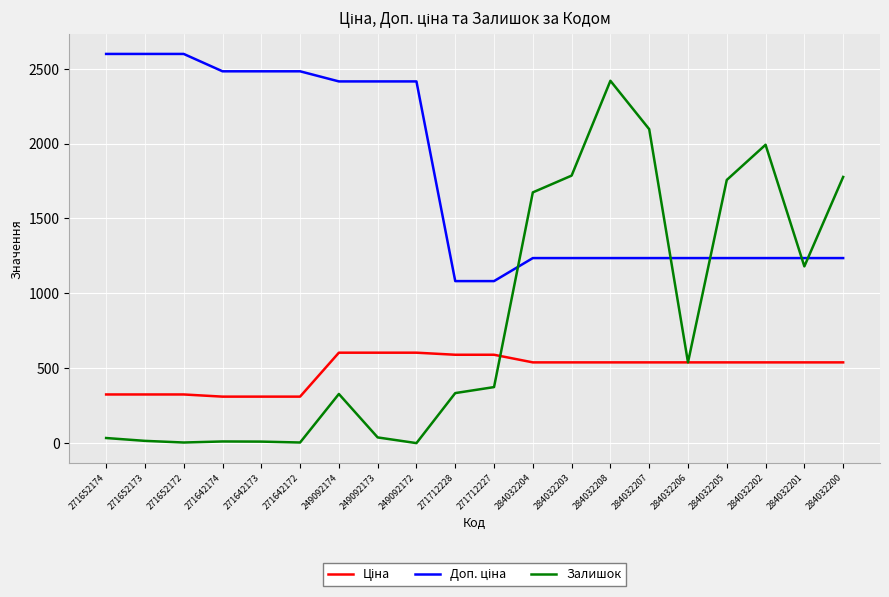

Which series has the largest range (max minus min)?

Залишок